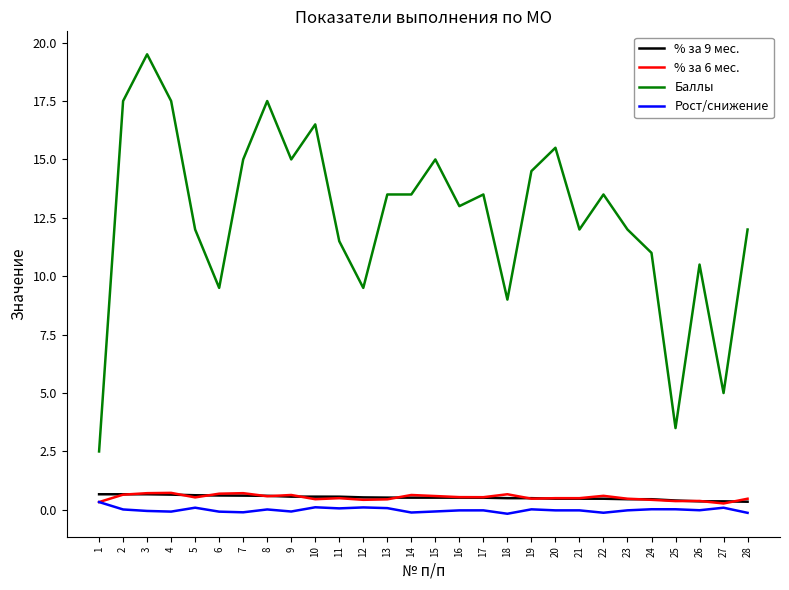

Which series has the largest range (max minus min)?

Баллы